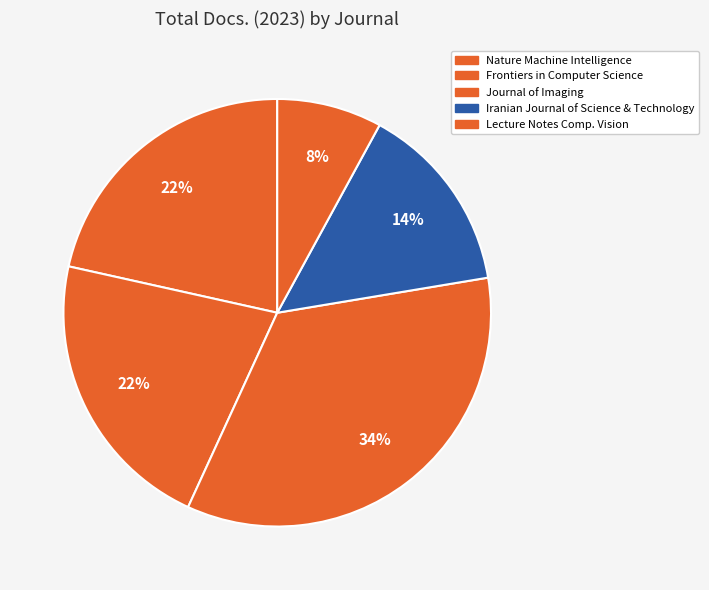

How many segments does this pie chart have?

5